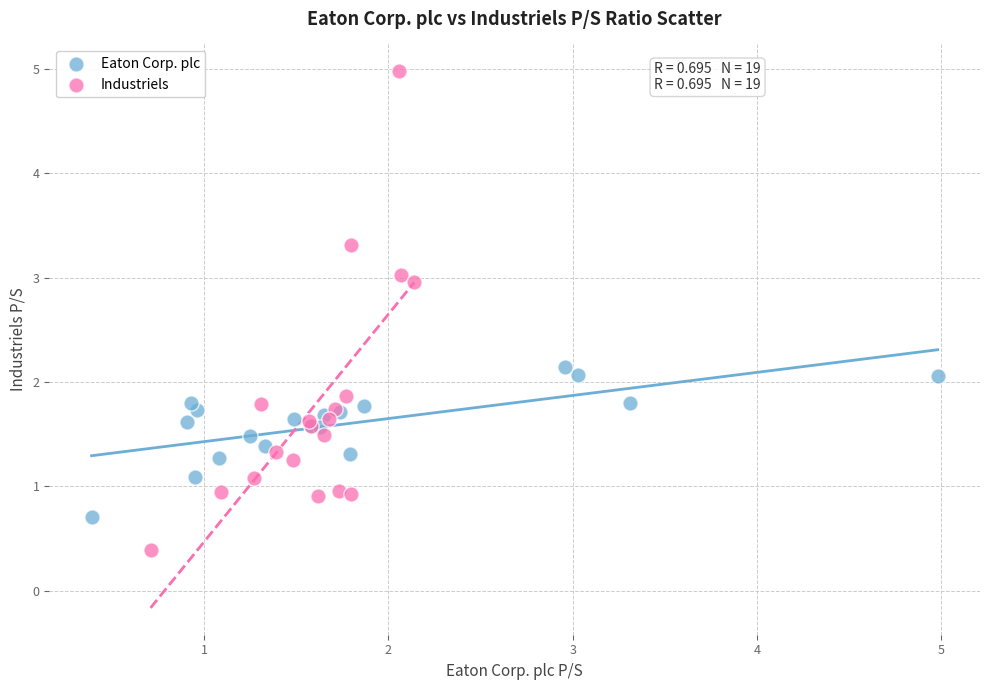

Which series has the largest Y range (max minus min)?

Industriels